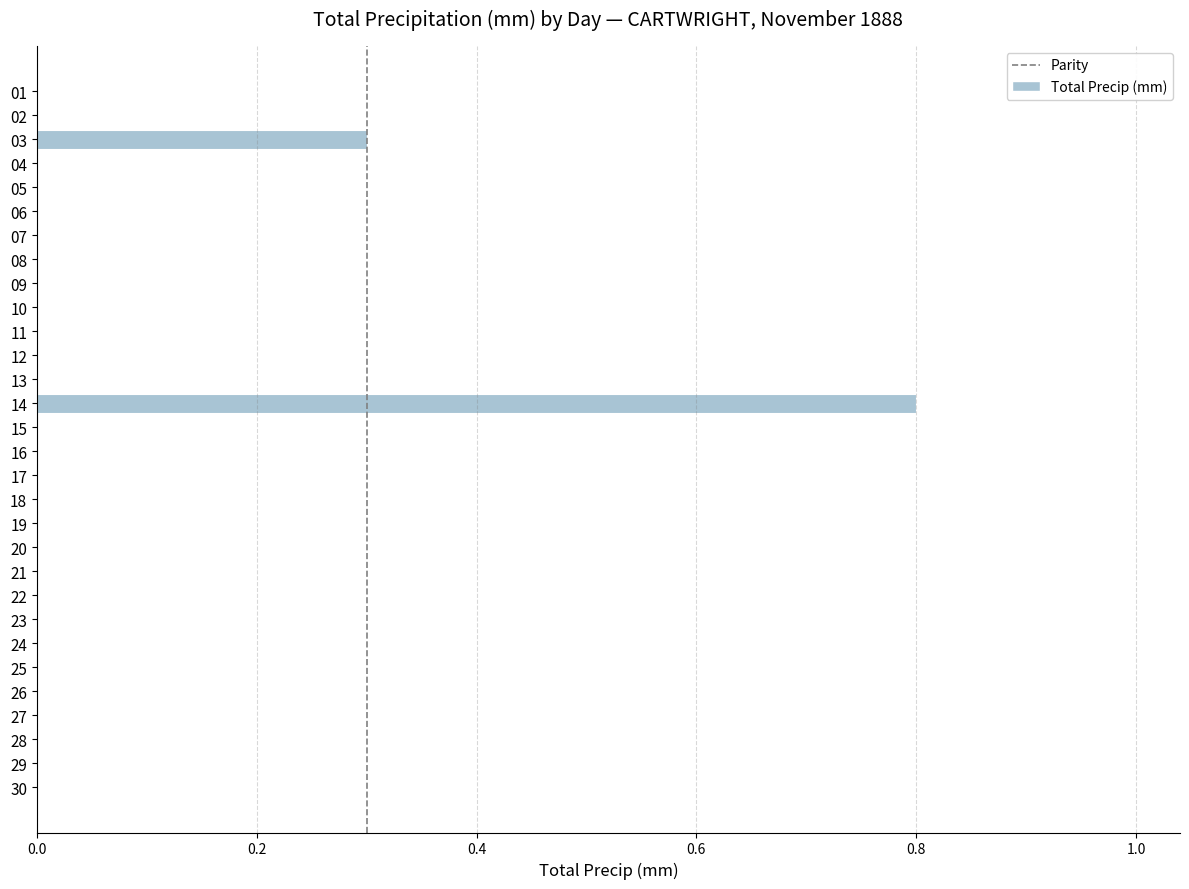

Which label corresponds to the largest value in the chart?

14